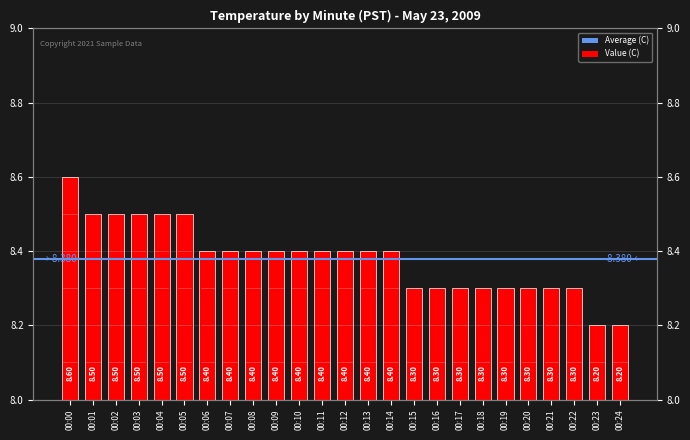

Rank the categories by value from highest to lowest.

00:00, 00:01, 00:02, 00:03, 00:04, 00:05, 00:06, 00:07, 00:08, 00:09, 00:10, 00:11, 00:12, 00:13, 00:14, 00:15, 00:16, 00:17, 00:18, 00:19, 00:20, 00:21, 00:22, 00:23, 00:24